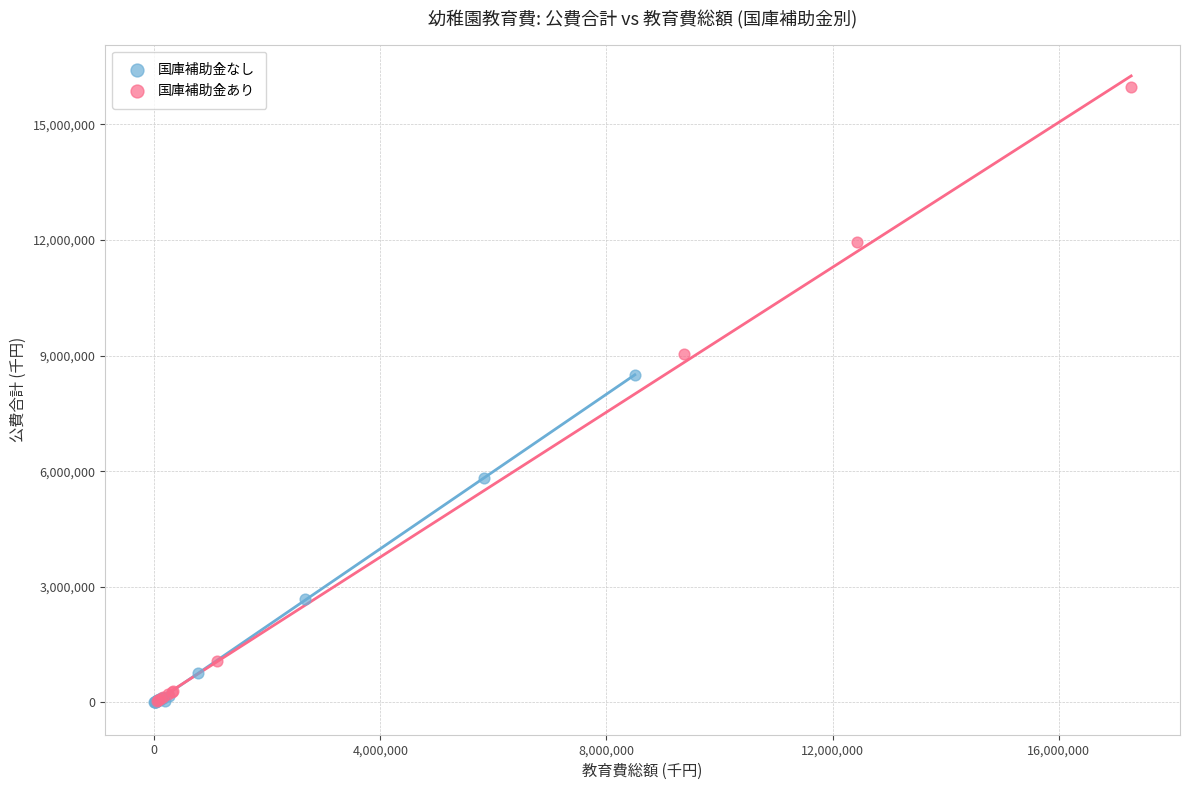

Which series has the widest spread of Y values?

国庫補助金あり